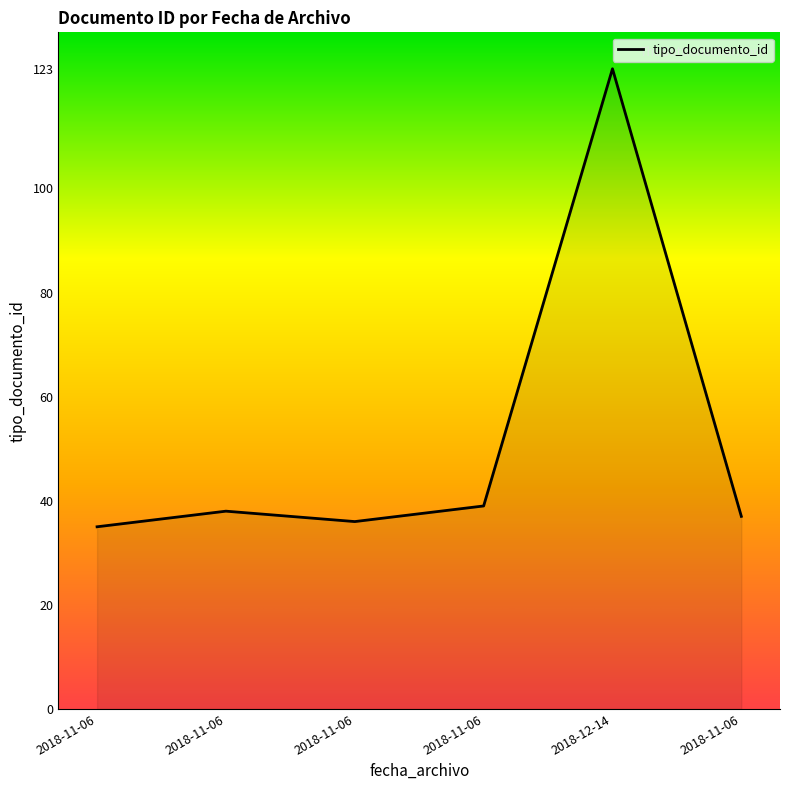

How many lines are shown in the chart?

1